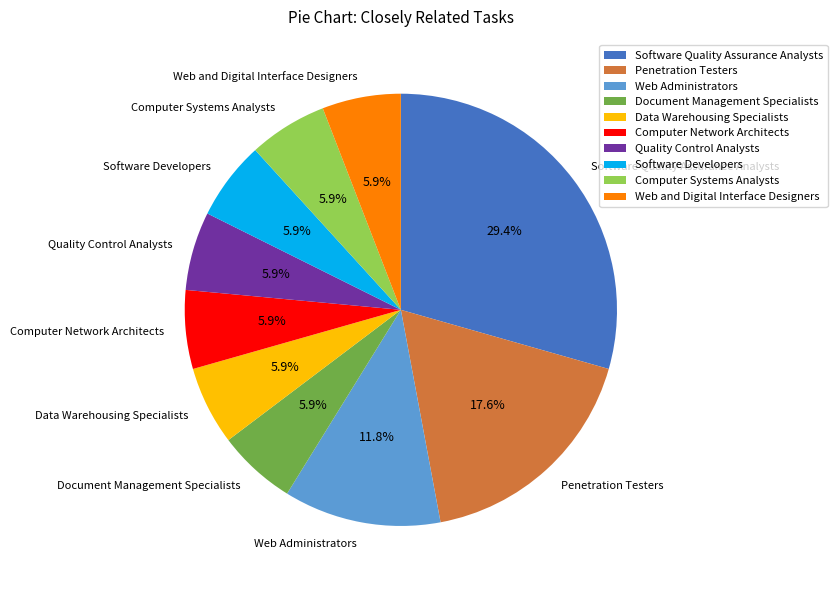

How many slices are in this pie chart?

10